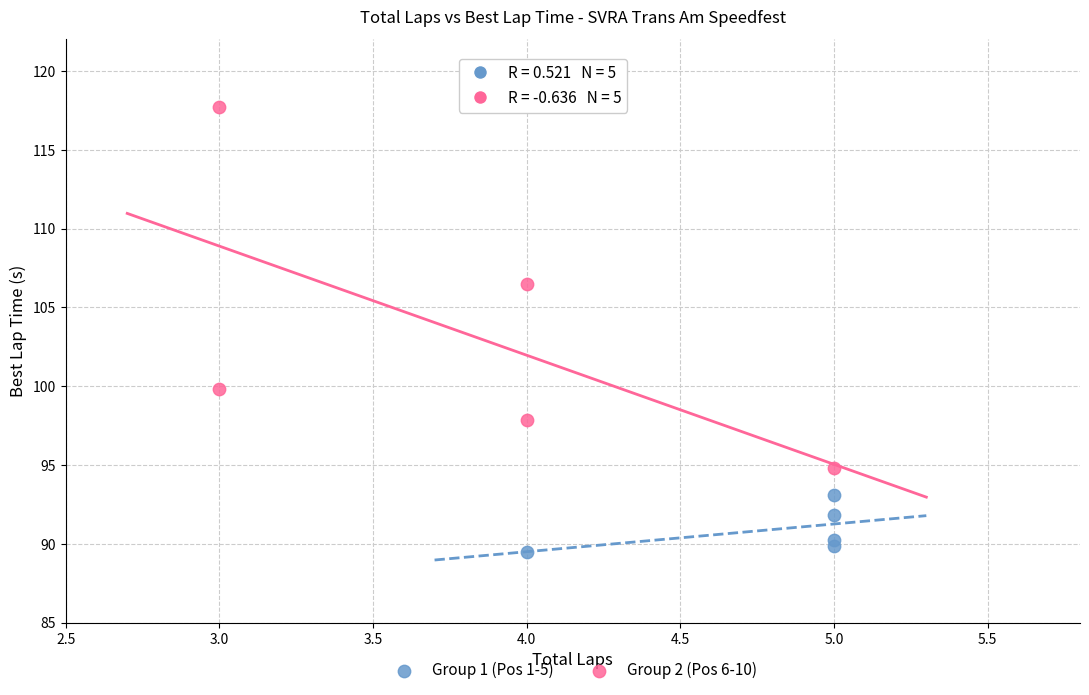

What are all the series names shown in the legend?

Group 1 (Pos 1-5), Group 2 (Pos 6-10)